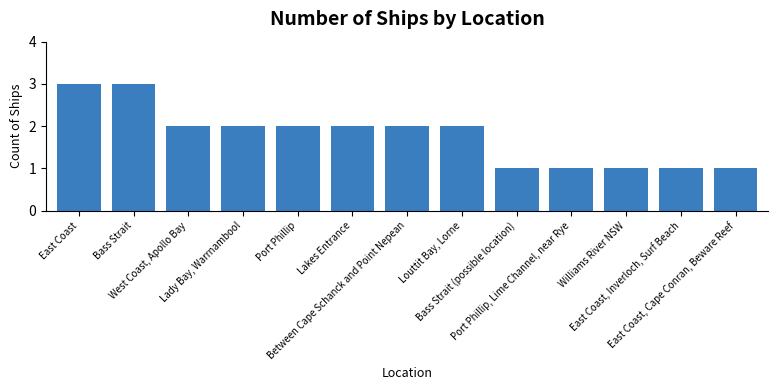

Which has a higher value, East Coast, Inverloch, Surf Beach or Between Cape Schanck and Point Nepean?

Between Cape Schanck and Point Nepean